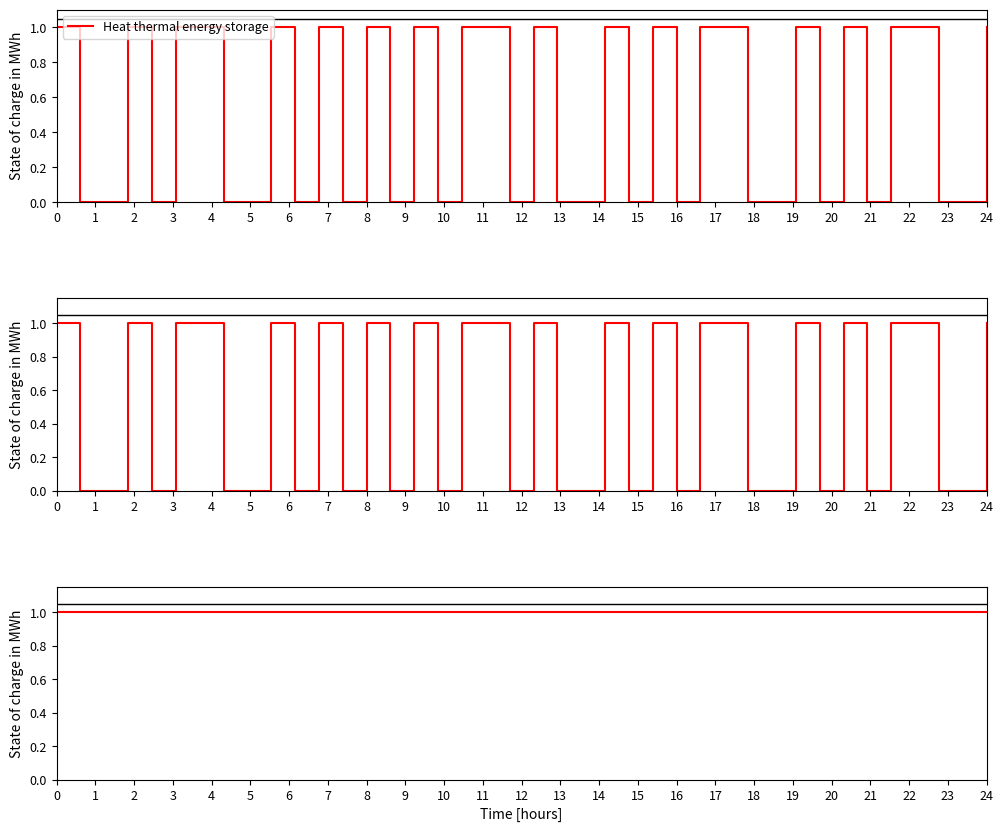

The Heat thermal energy storage series shows 1.0 at 0. True or false?

True